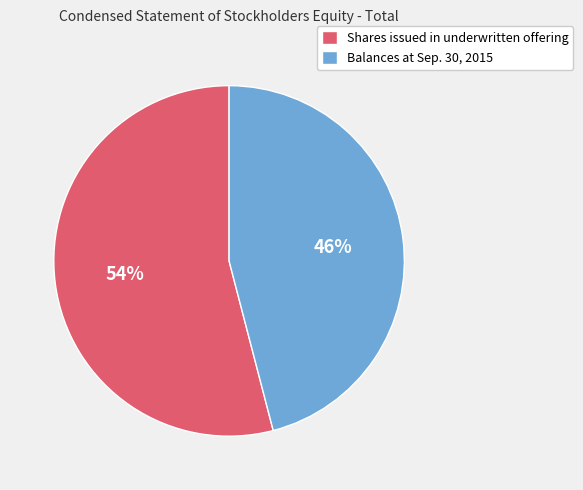

How many slices are in this pie chart?

2